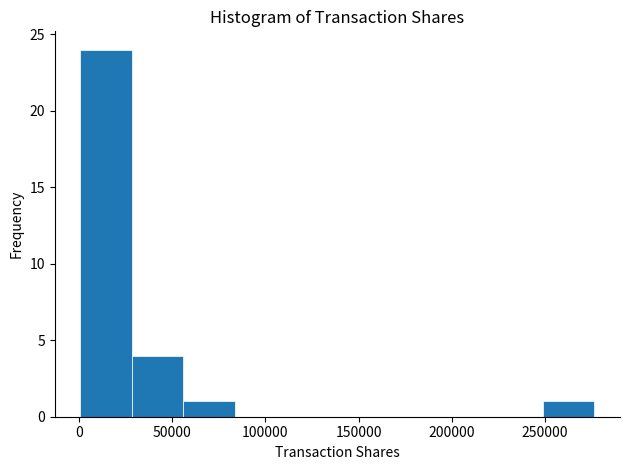

Reading left to right, list every bar in this chart as the range it spans on the x-axis followed by its height. Neither the bar edges nor the heights are printed on the chart, so give them approximately, as read against the axes.

0 to 30000: 24
30000 to 55000: 4
55000 to 85000: 1
85000 to 110000: 0
110000 to 140000: 0
140000 to 165000: 0
165000 to 195000: 0
195000 to 220000: 0
220000 to 250000: 0
250000 to 275000: 1